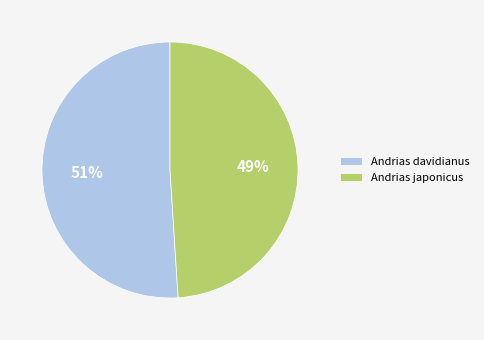

Is it true that Andrias davidianus is 61% of the pie?

False